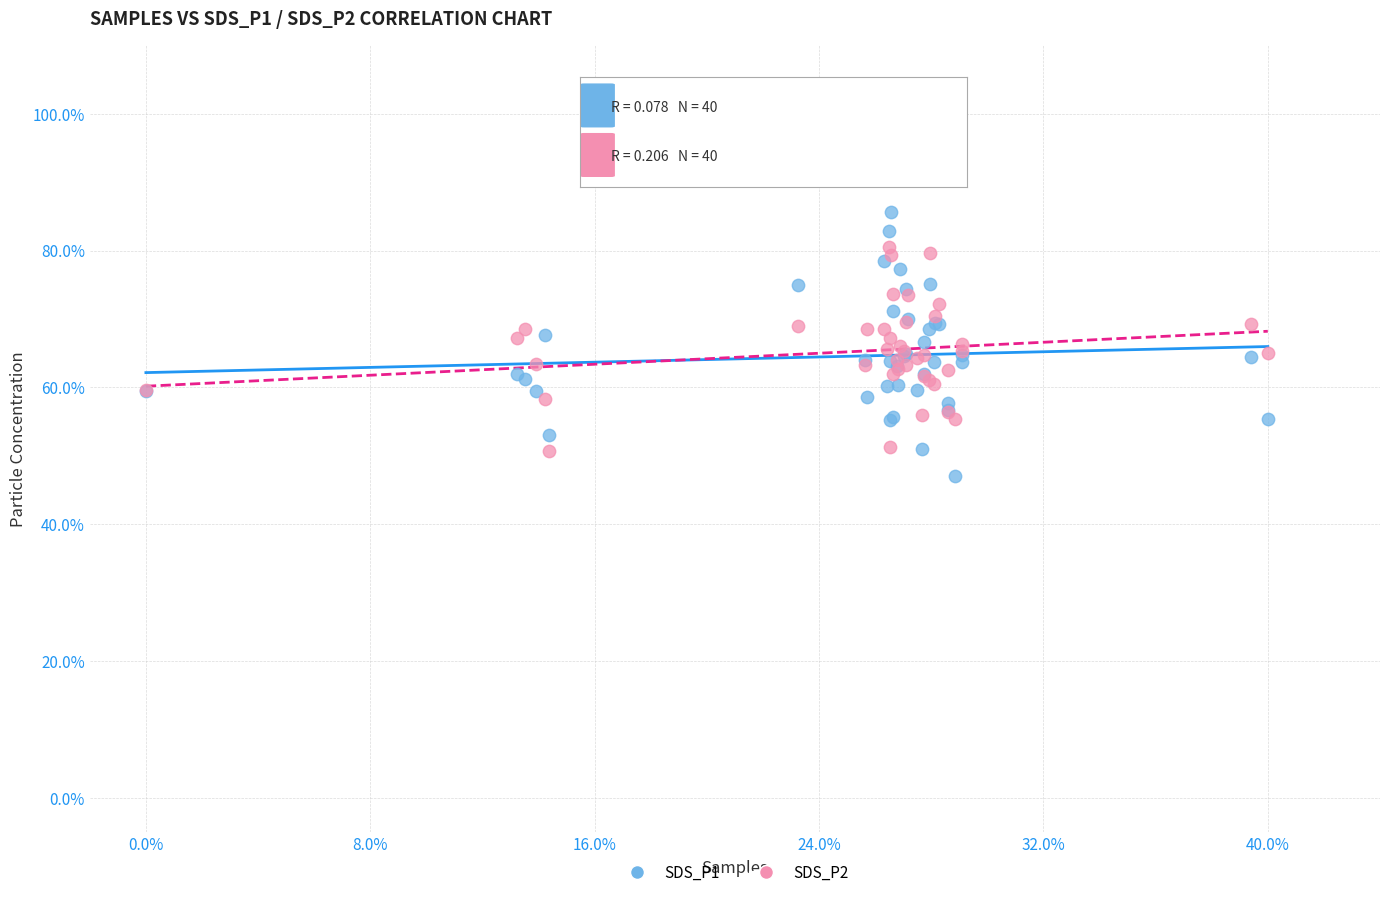

Which series contains the highest Y value?

SDS_P1